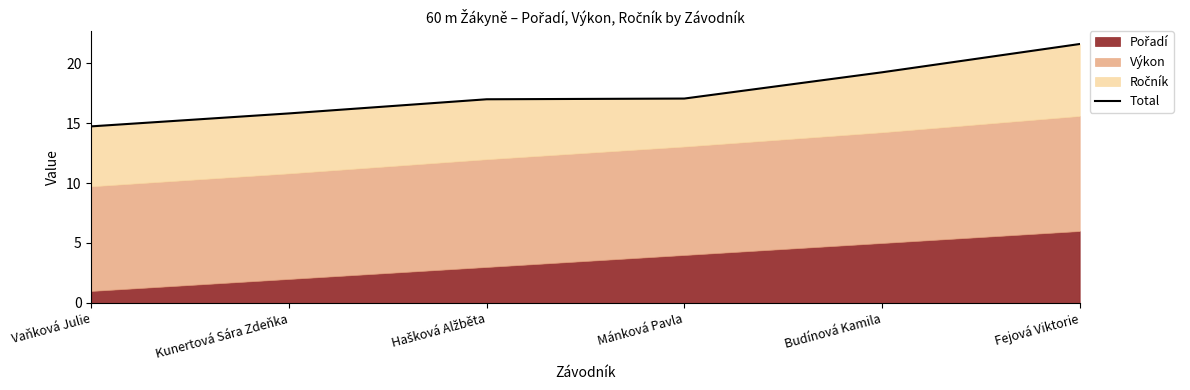

True or false: the data shows 17.0 at Hašková Alžběta.

True